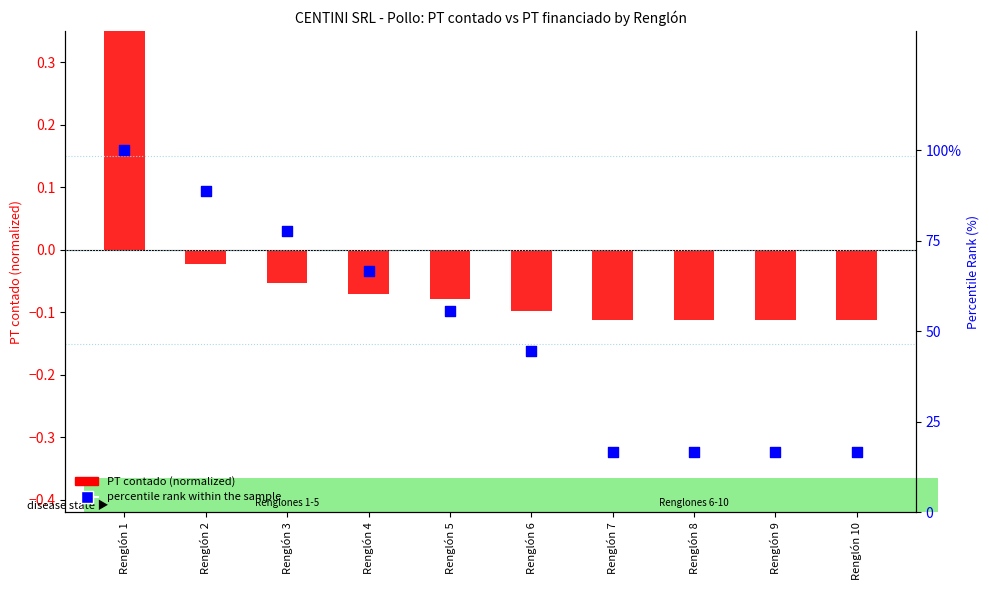

At how many categories does at least one series exceed 27?

6